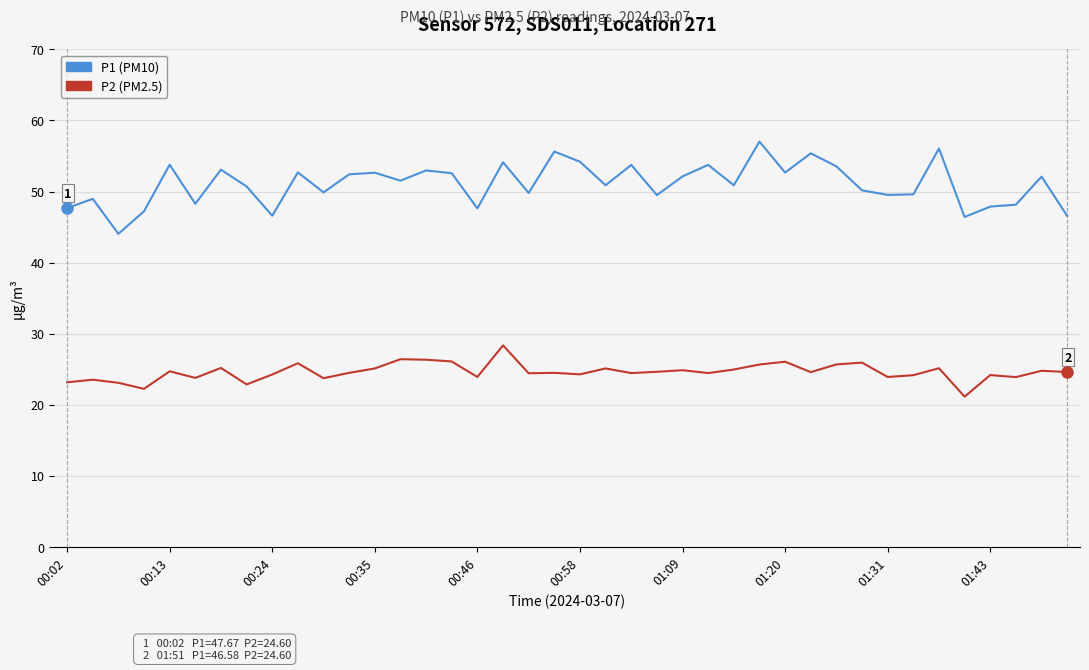

Rank the series by their average value, from highest to lowest.

P1 (PM10), P2 (PM2.5)